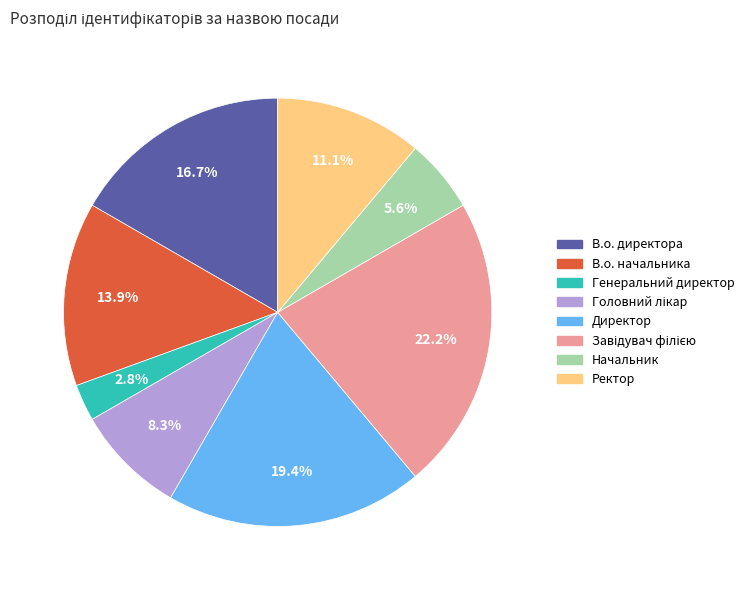

Which slice is the smallest?

Генеральний директор